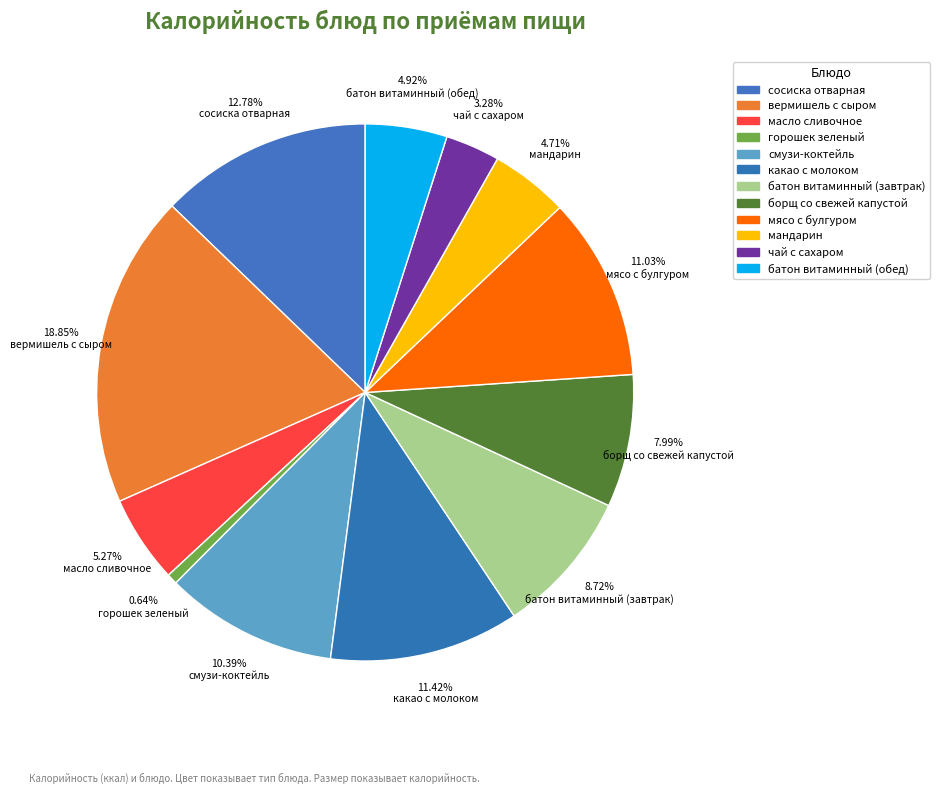

Which has a higher value, масло сливочное or борщ со свежей капустой?

борщ со свежей капустой